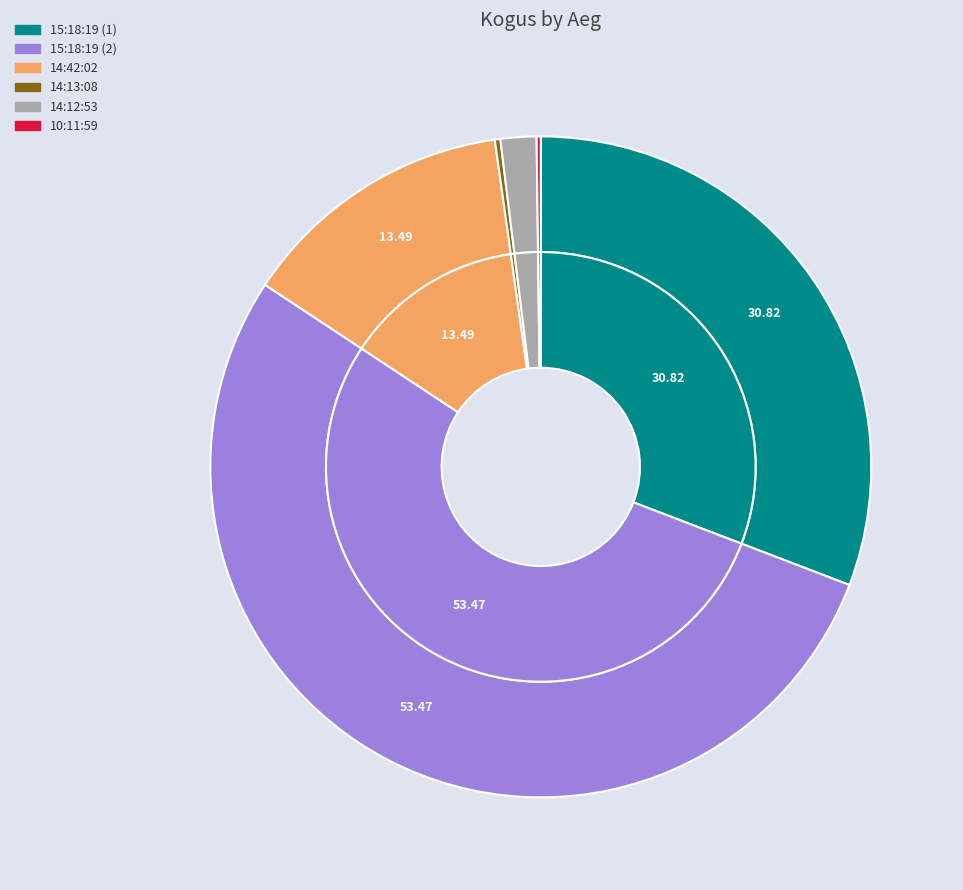

What is the smallest slice in the pie chart?

10:11:59